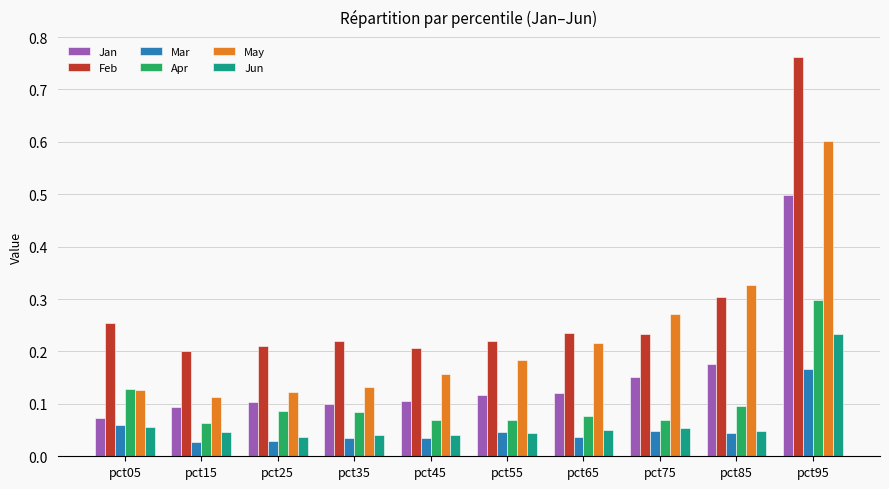

Which category has the highest value across all series?

pct95